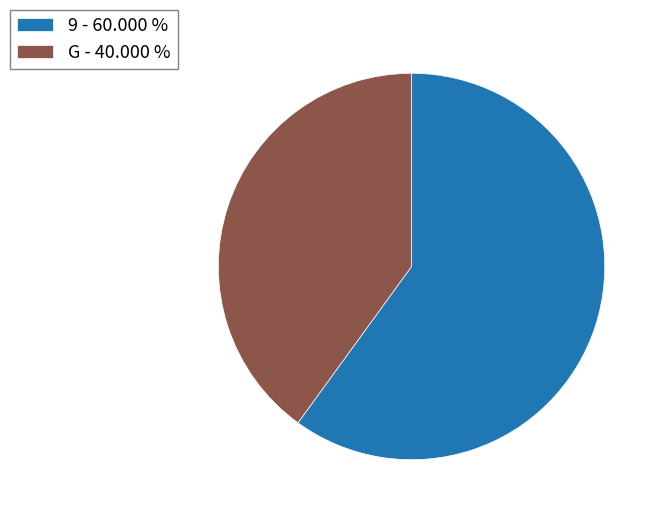

Which has a higher value, 9 or G?

9